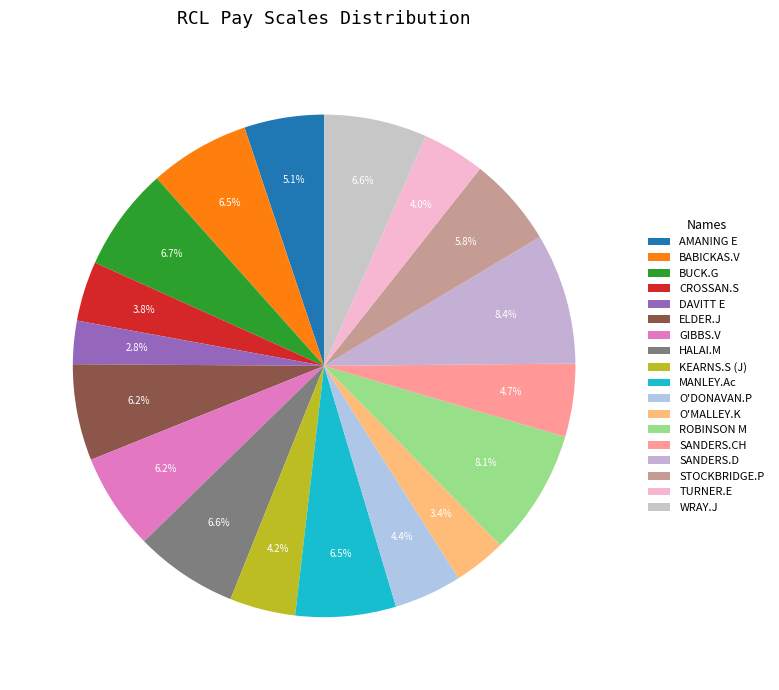

How many segments does this pie chart have?

18